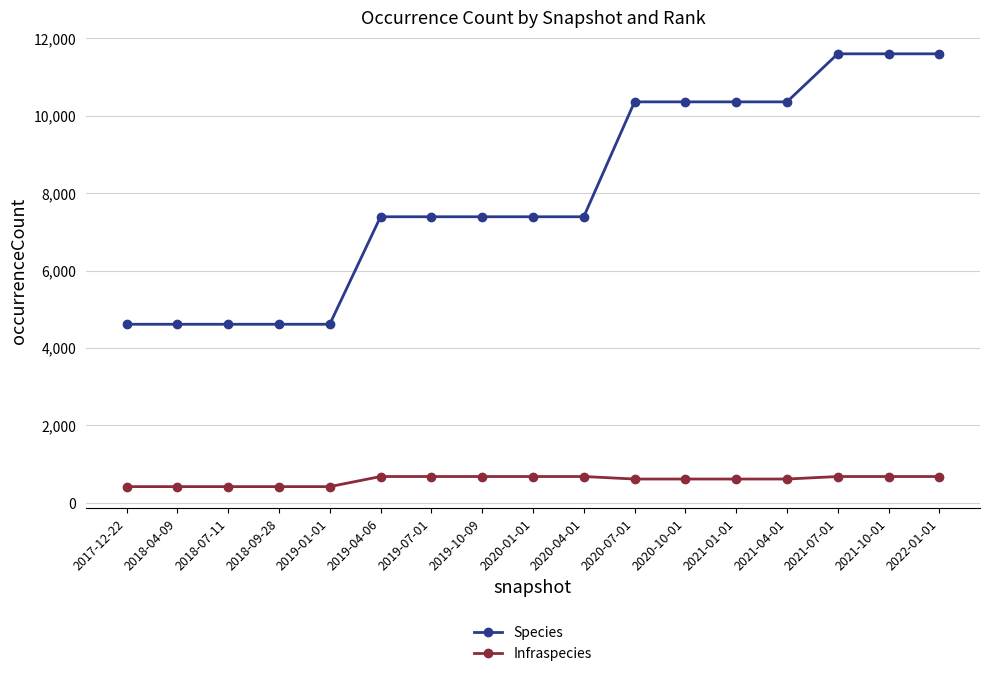

Does the chart display data point markers on the line(s)?

Yes